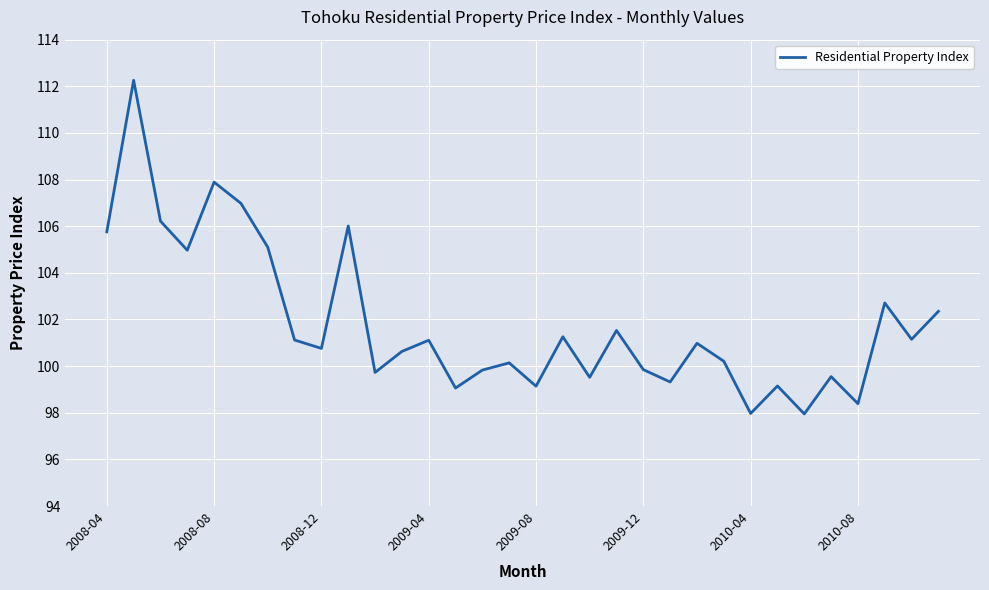

What is the smallest value displayed?

98.0